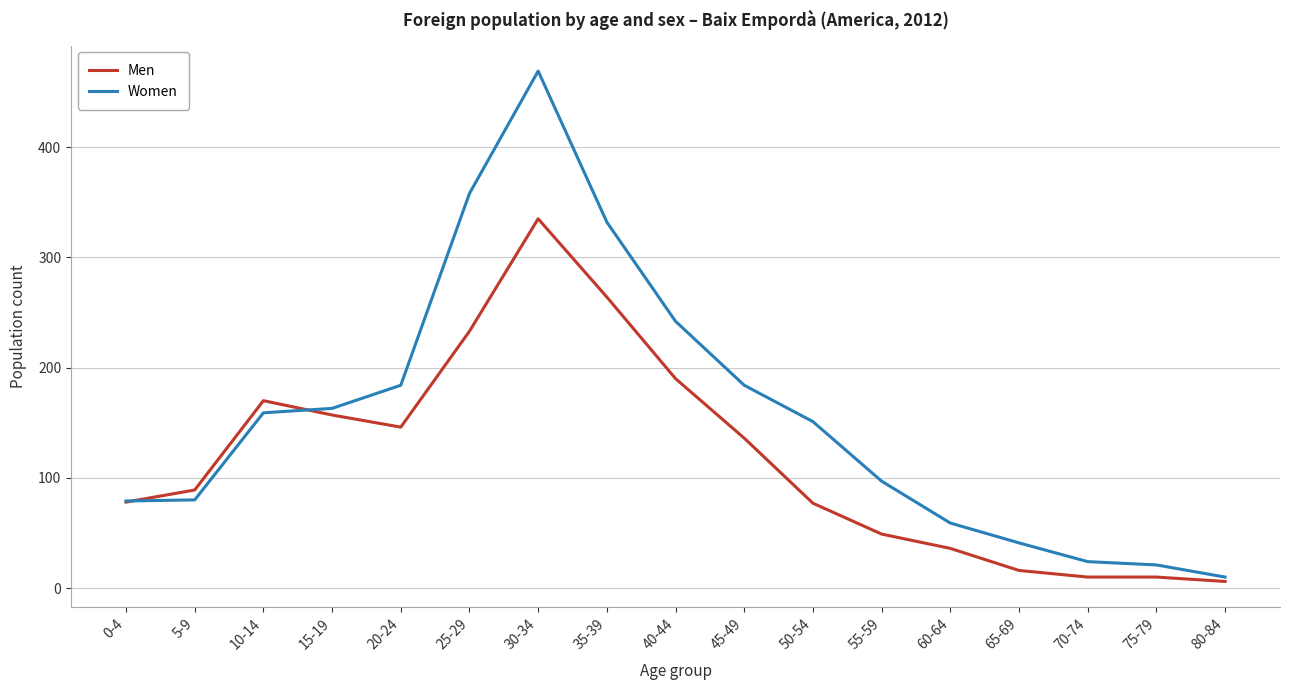

Rank the series by their maximum value, from highest to lowest.

Women, Men